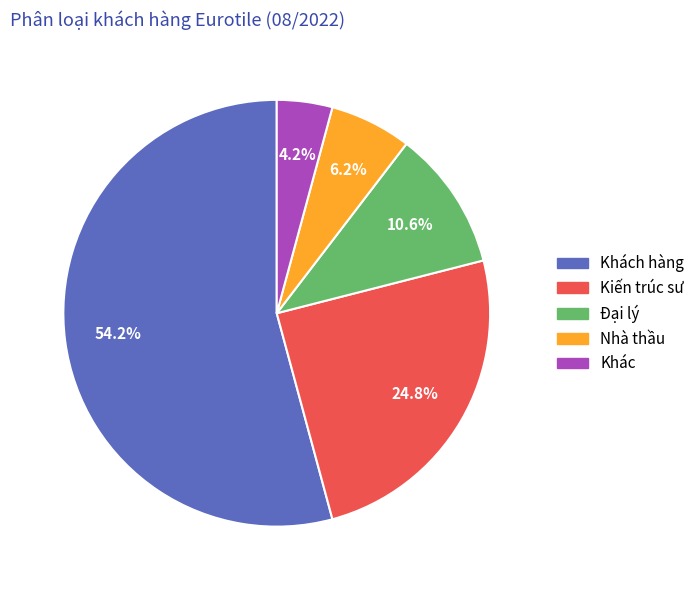

Is there any slice that represents more than half of the pie?

Yes